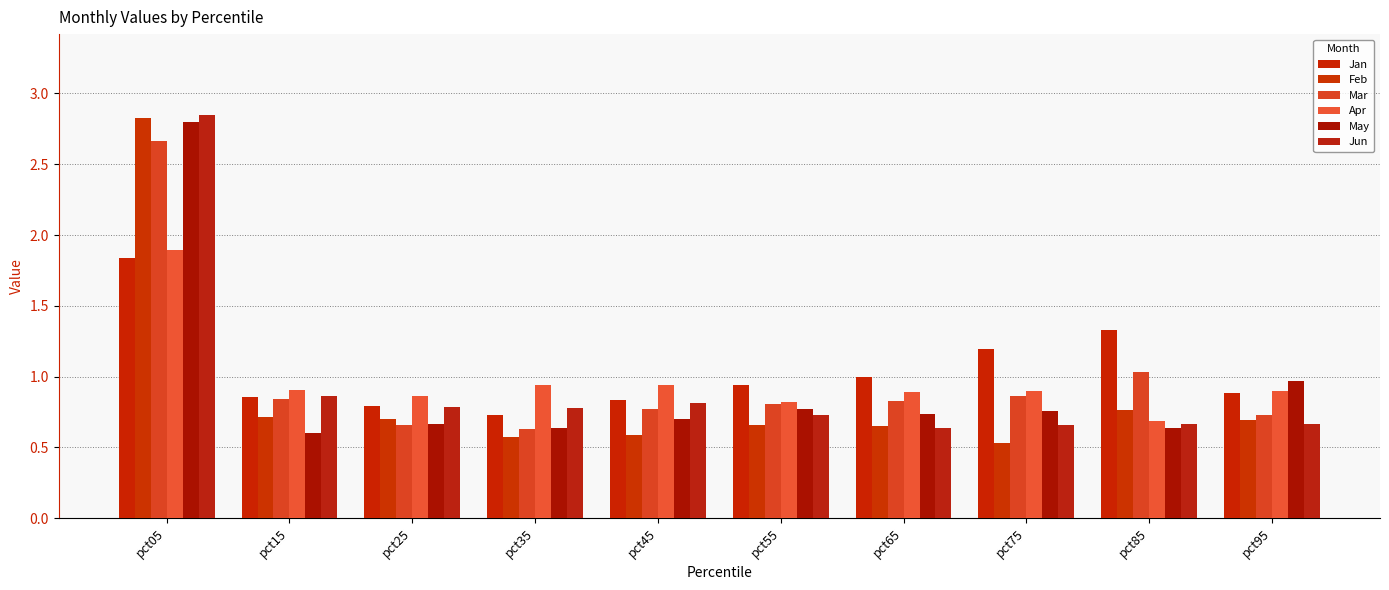

Is it true that Jun equals 1.3 at pct05?

False